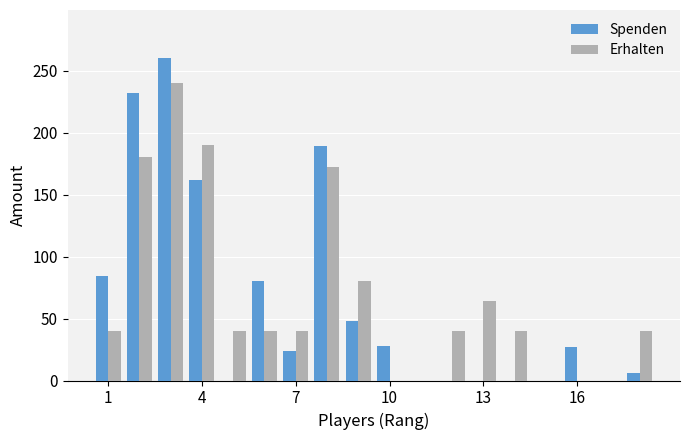

What is the maximum value shown in the chart?

260